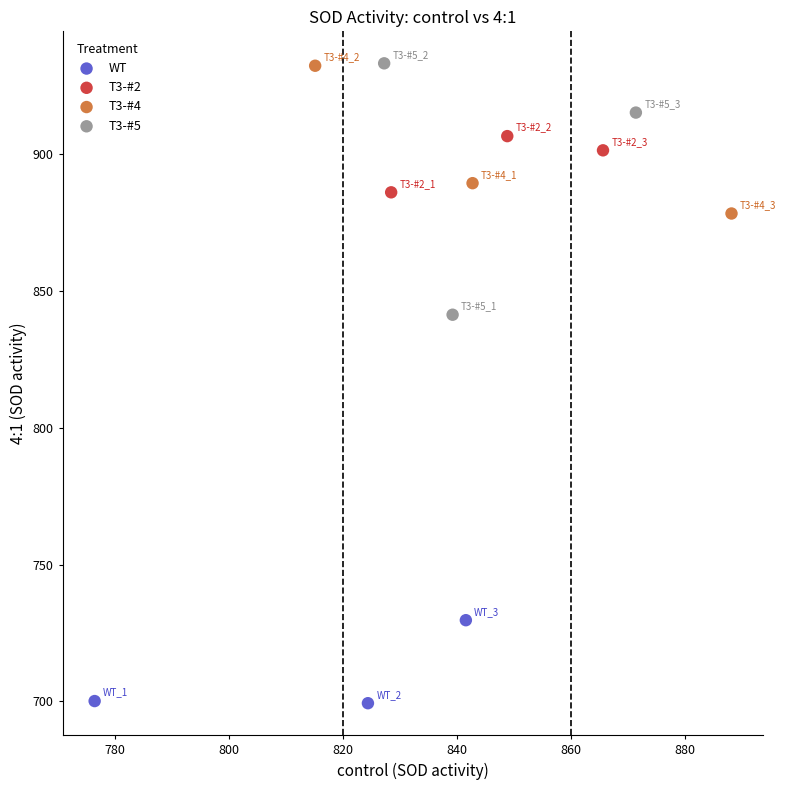

What are all the series names shown in the legend?

WT, T3-#2, T3-#4, T3-#5